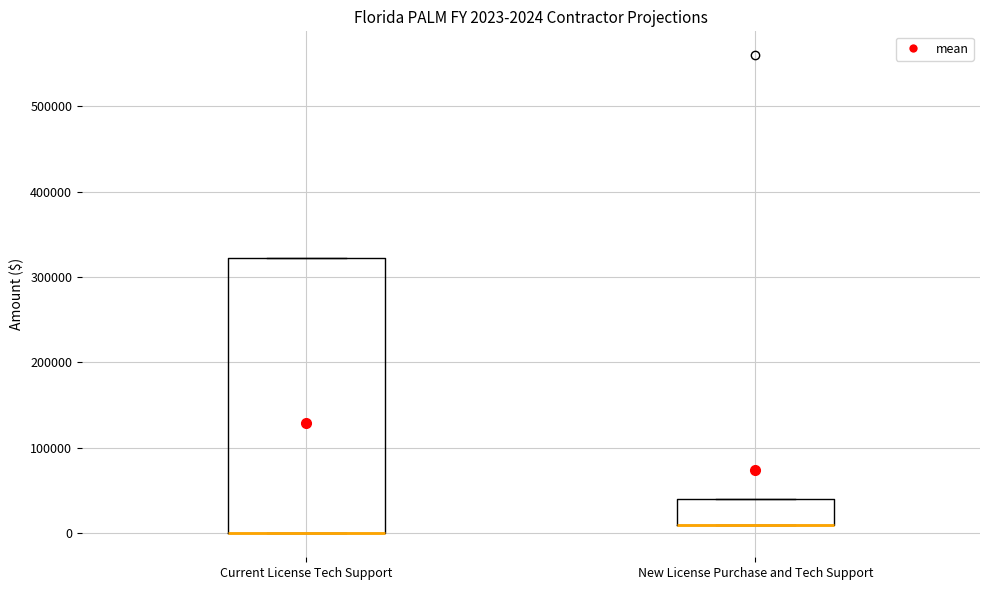

Which box is the tallest, from its lower edge to its upper edge?

Current License Tech Support